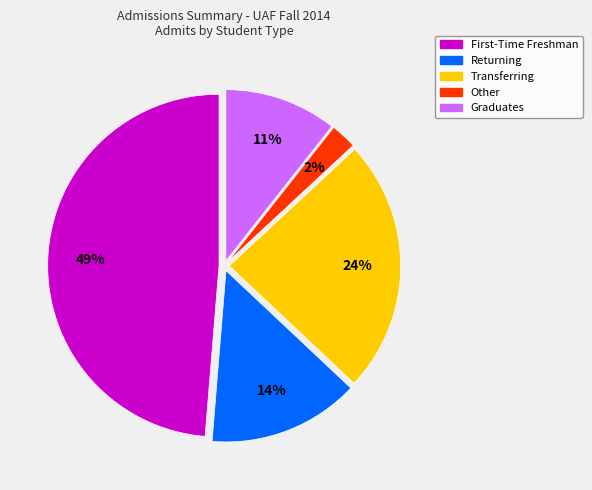

Is it true that Returning is 14% of the pie?

True